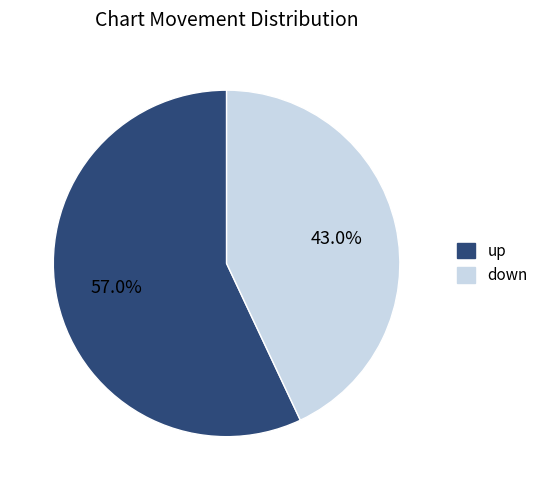

Is there any slice that represents more than half of the pie?

Yes